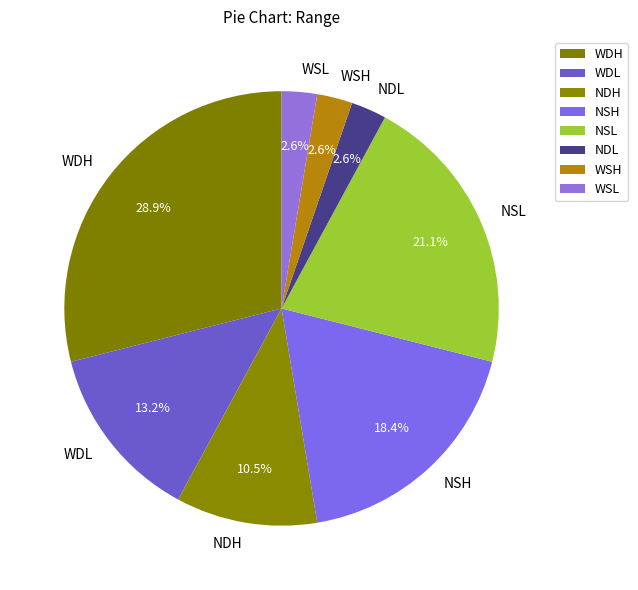

Which category has the biggest portion of the pie?

WDH